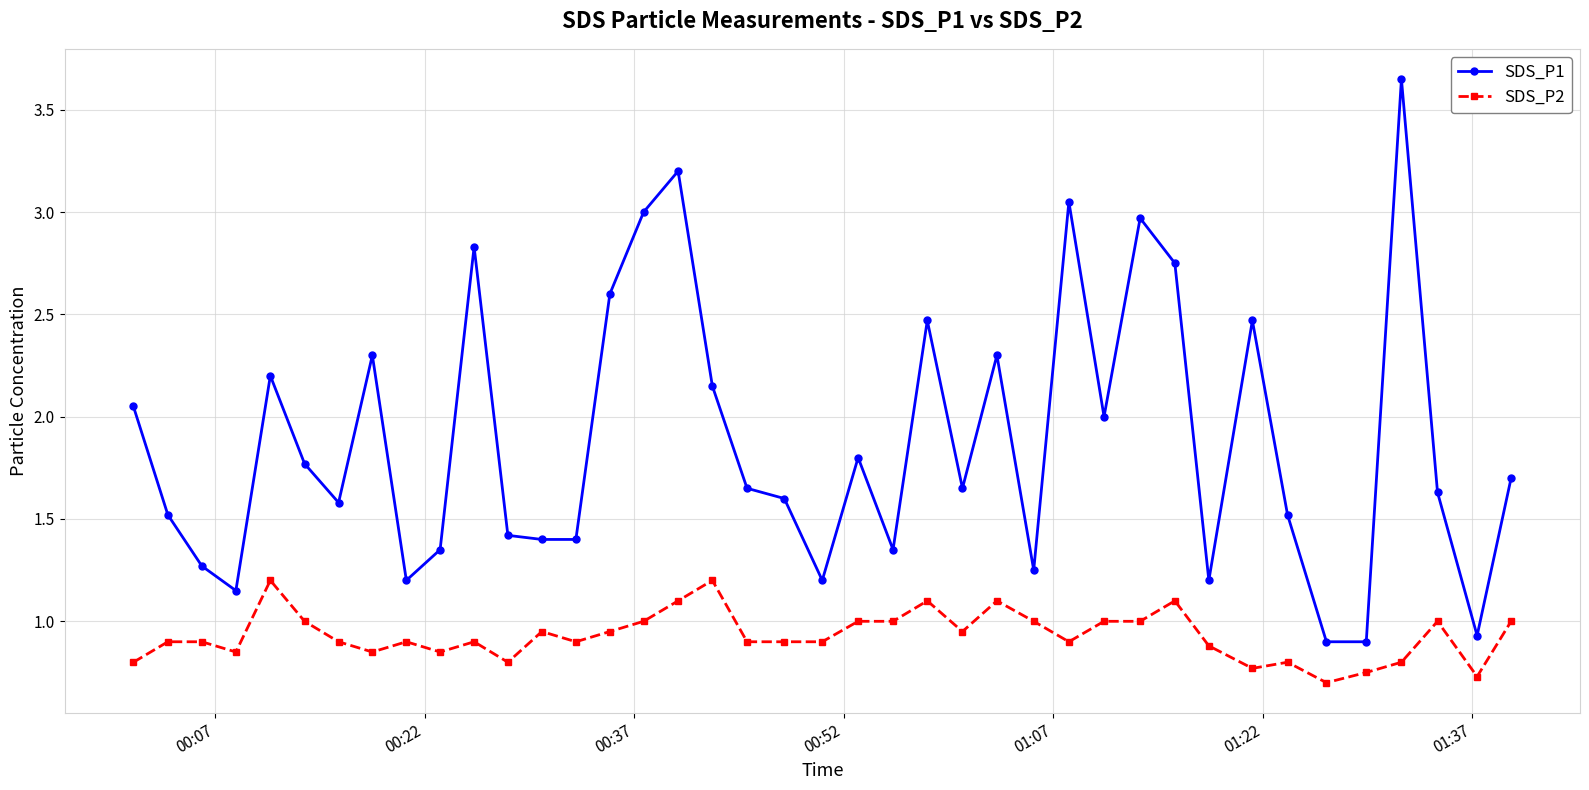

Which series has the largest total across all categories?

SDS_P1